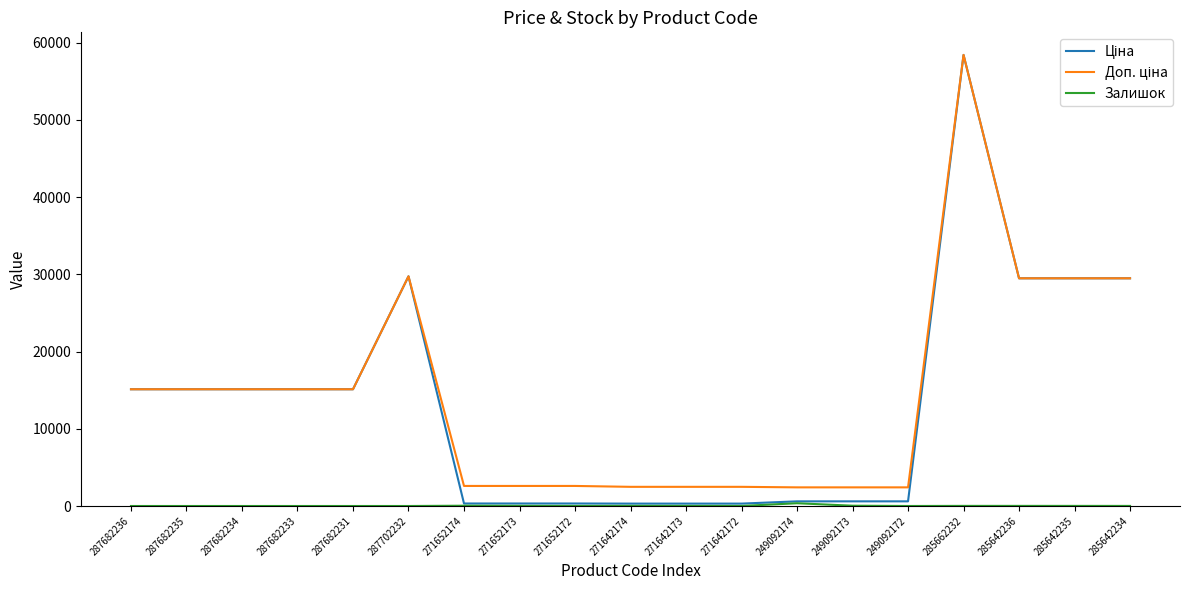

What is the spread (max minus min) of values at 287682234?

15120.0